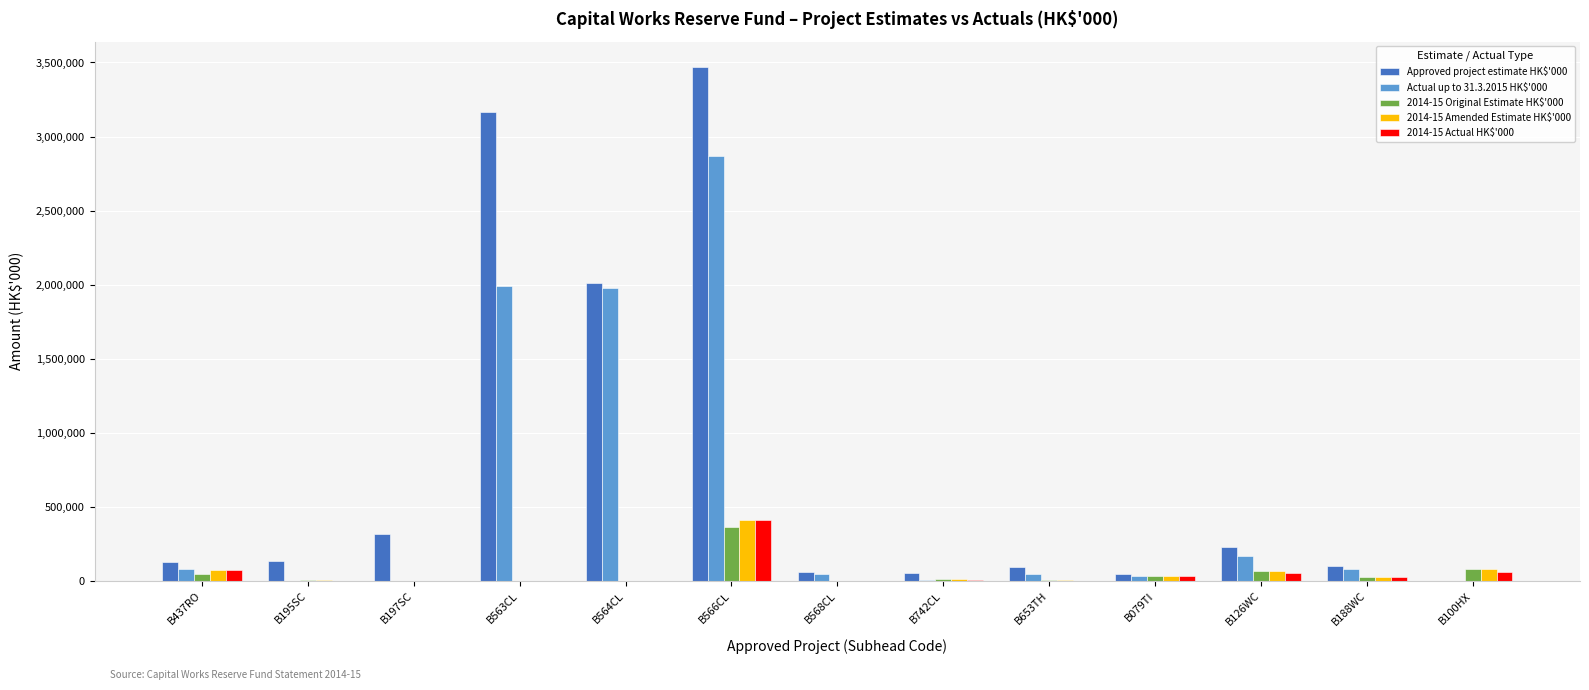

How many groups of bars are there?

13